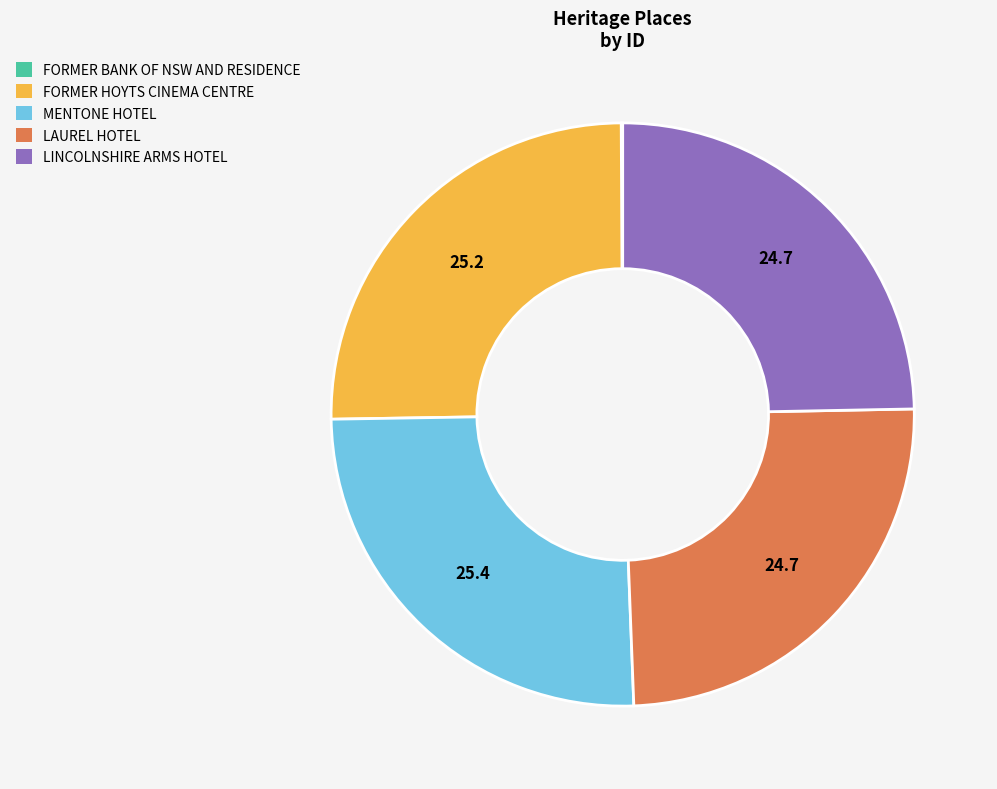

True or false: MENTONE HOTEL accounts for 16% of the total.

False